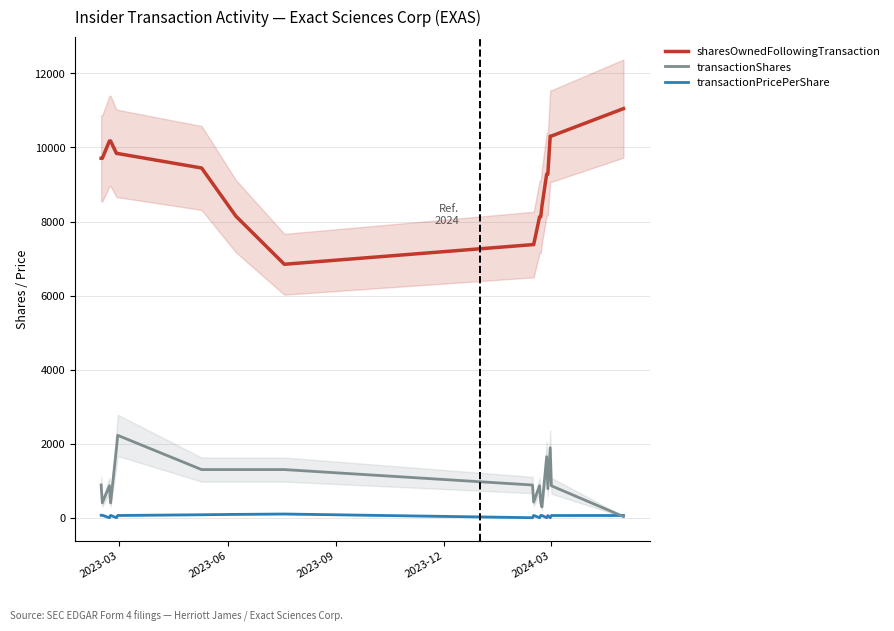

True or false: transactionShares and sharesOwnedFollowingTransaction cross at least once.

False